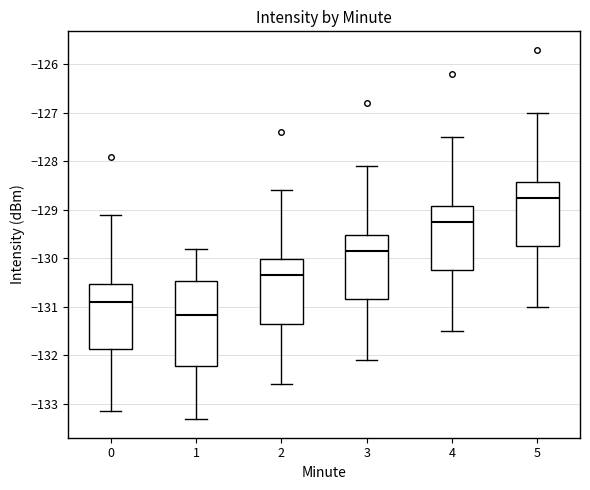

Which box has the lowest median line?

1